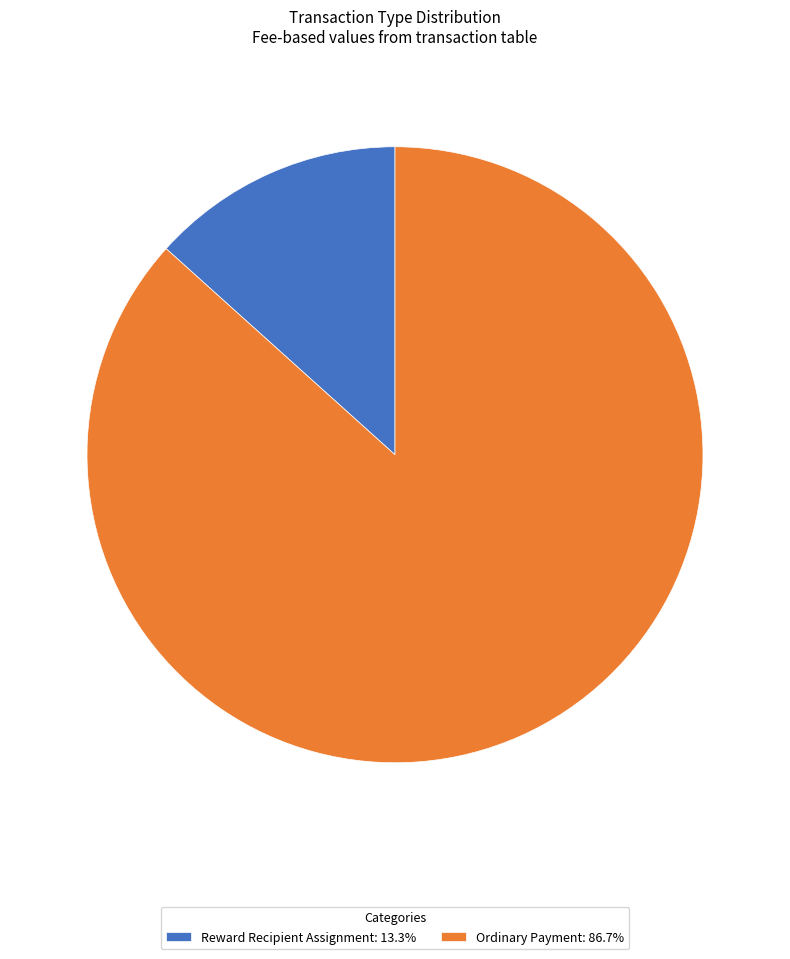

Count the number of slices in the pie.

2